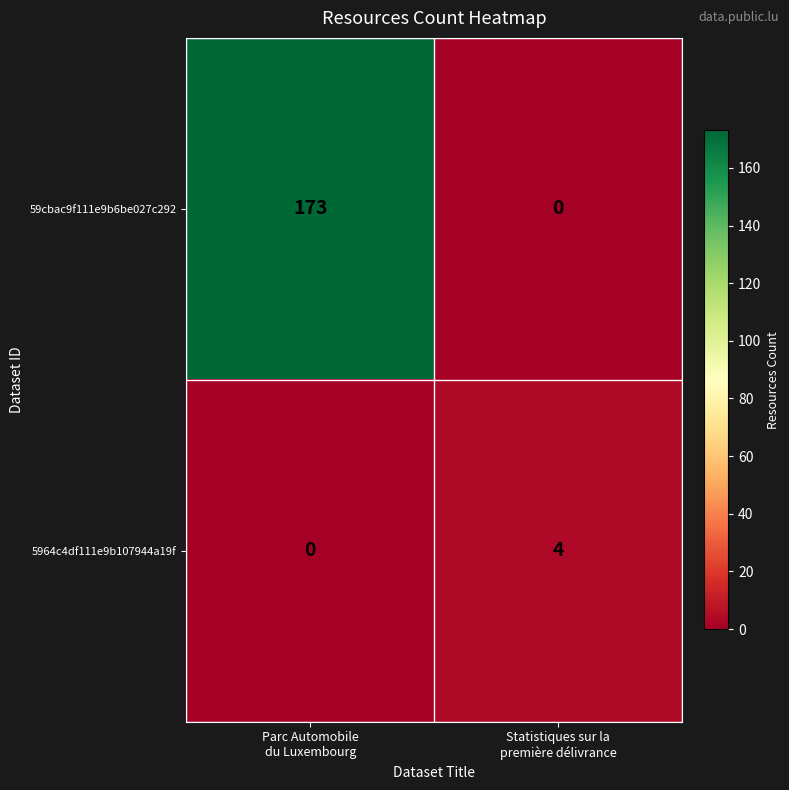

At how many categories does at least one series exceed 2?

2